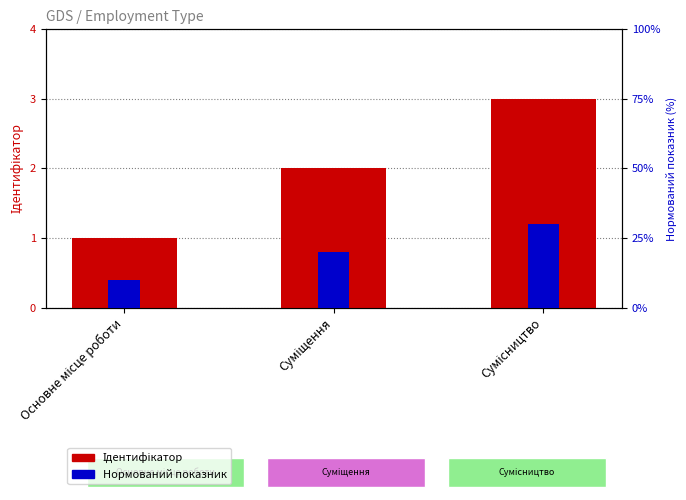

Between Основне місце роботи and Суміщення, which series saw the biggest shift?

Ідентифікатор